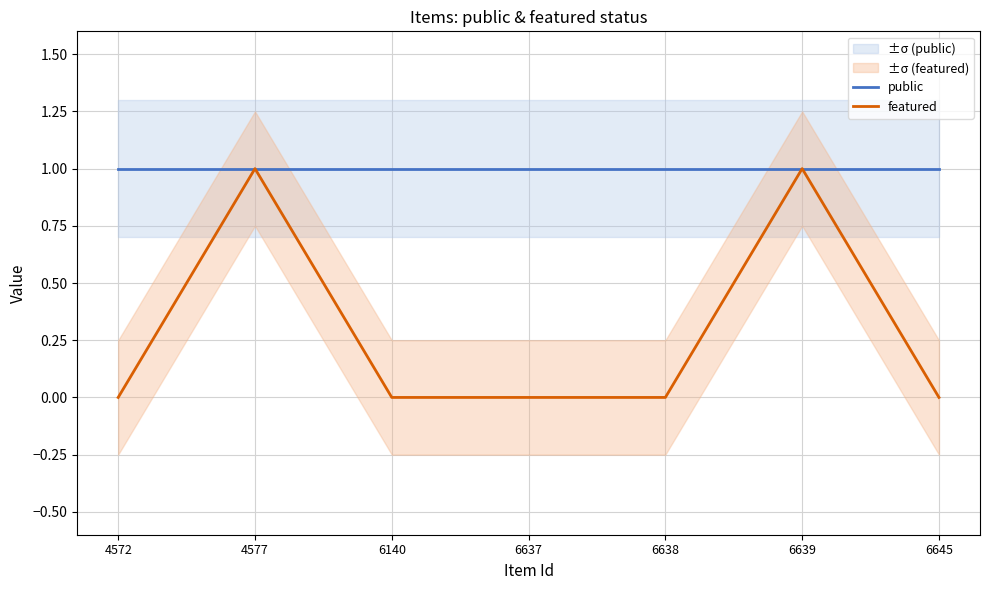

Which has a higher value, 6645 or 4572?

6645